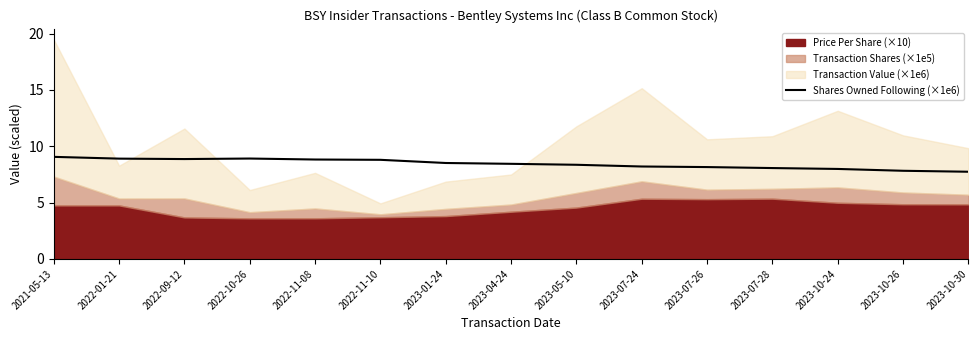

What is the minimum value for Shares Owned Following (×1e6)?

7.7